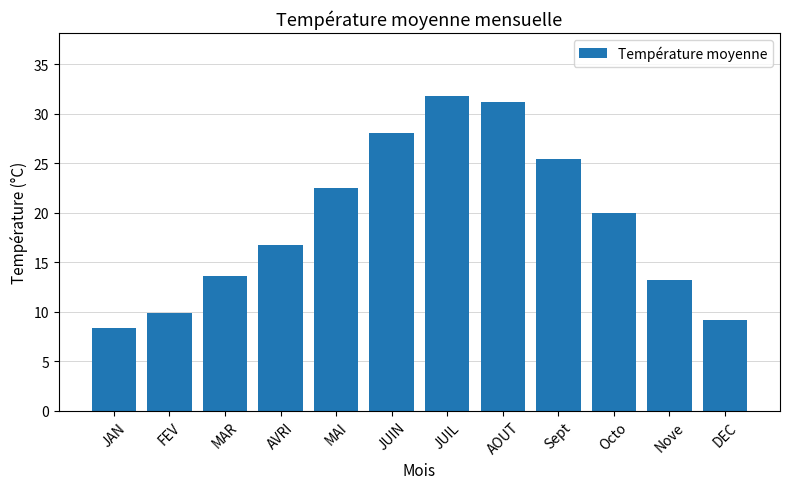

Which category has the highest value across all series?

JUIL